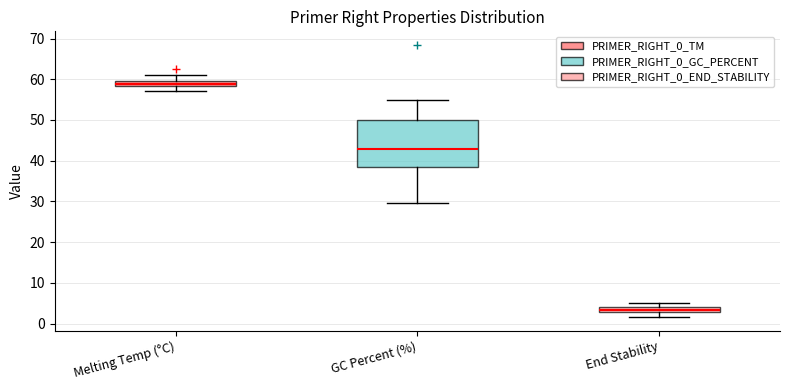

Which box is the tallest, from its lower edge to its upper edge?

GC Percent (%)